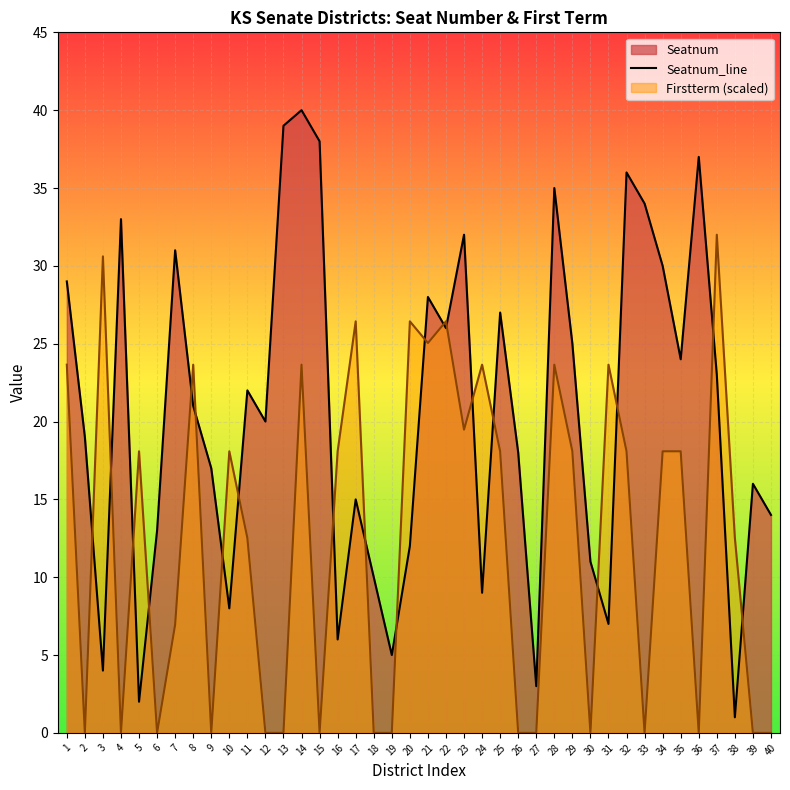

Approximately how many times larger is the value at 5 compared to 14?

0.1